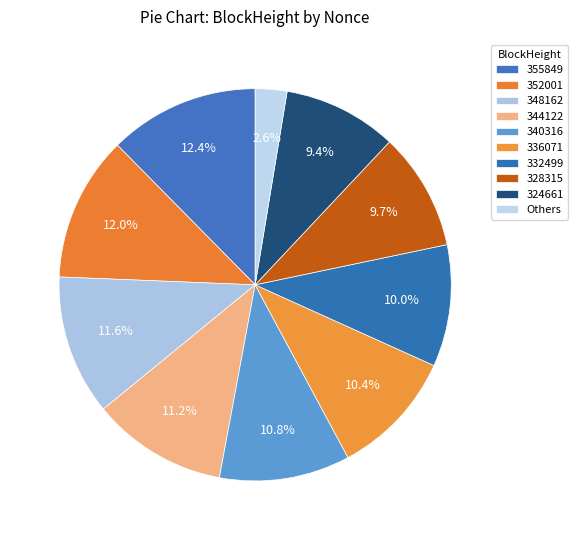

To the nearest percent, what percentage of the pie is 328315?

10%